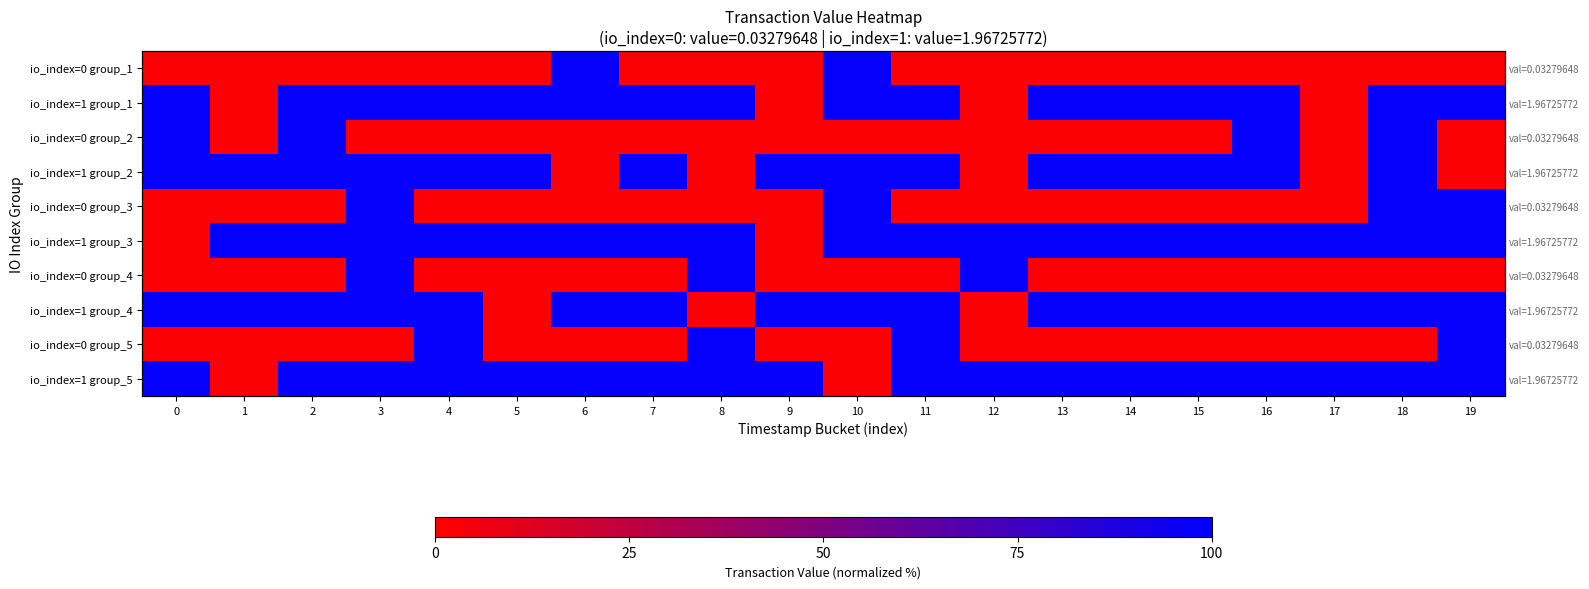

At 15, list the series in order from largest to smallest.

io_index=1 group_1, io_index=1 group_2, io_index=1 group_3, io_index=1 group_4, io_index=1 group_5, io_index=0 group_1, io_index=0 group_2, io_index=0 group_3, io_index=0 group_4, io_index=0 group_5